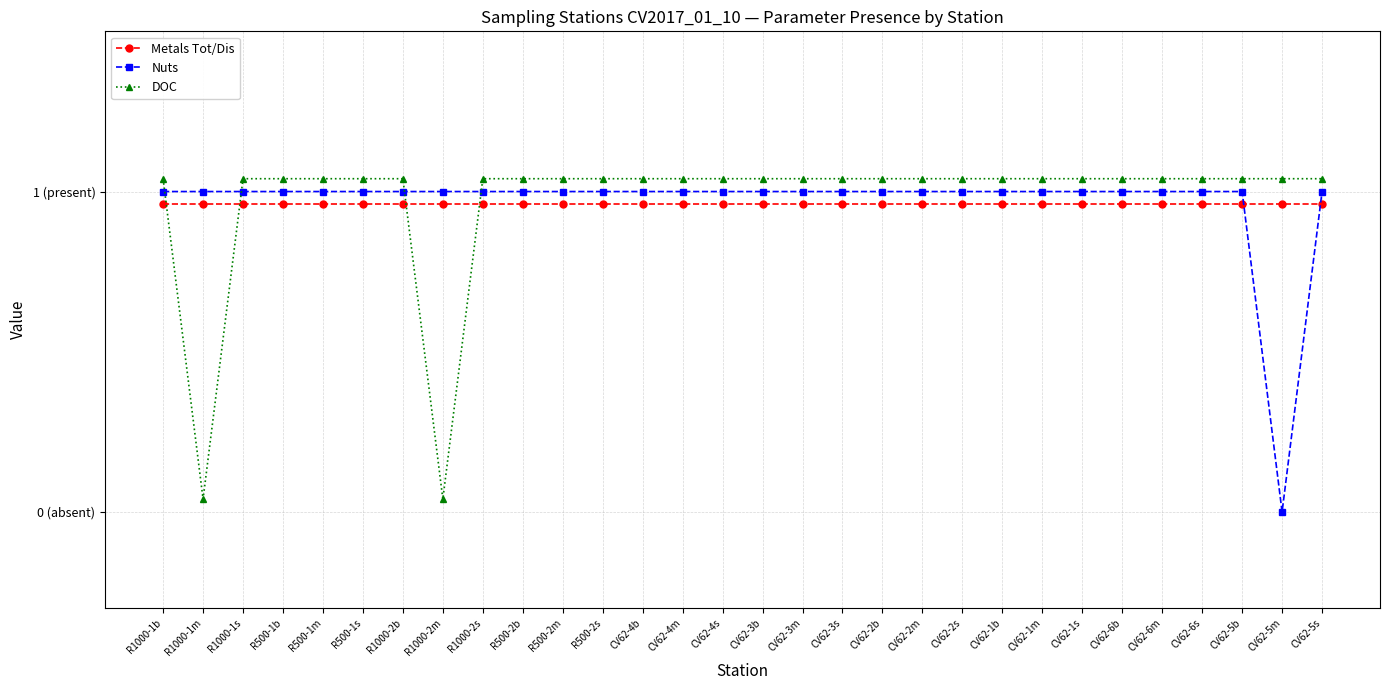

How many series are shown in this chart?

3